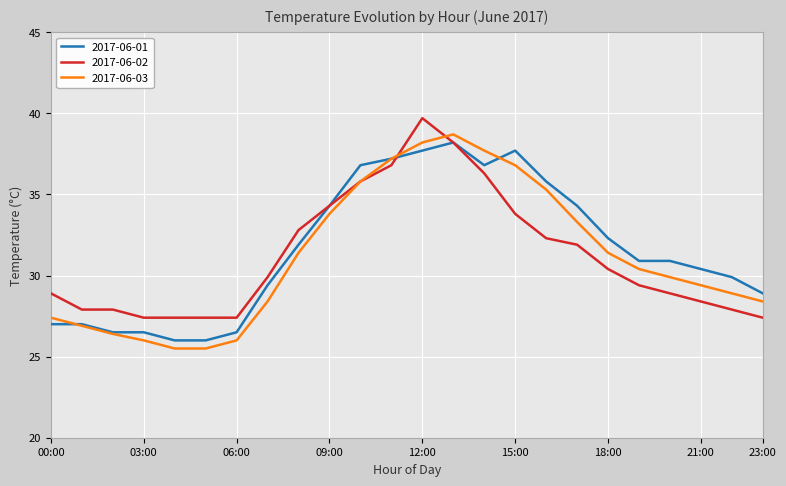

What is the maximum value for 2017-06-03?

38.7